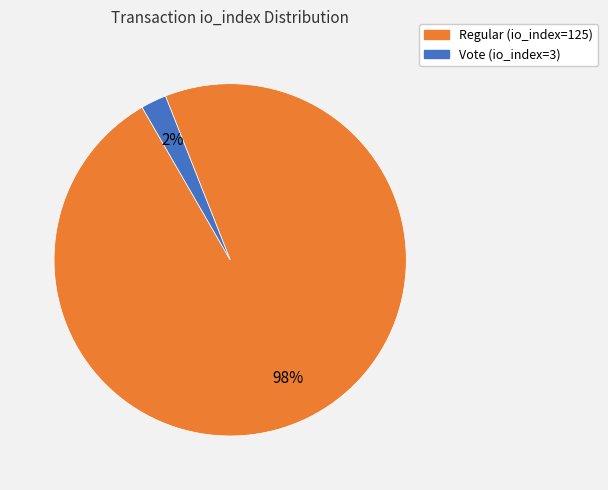

Combined, do Vote (io_index=3) and Regular (io_index=125) account for over 50%?

Yes